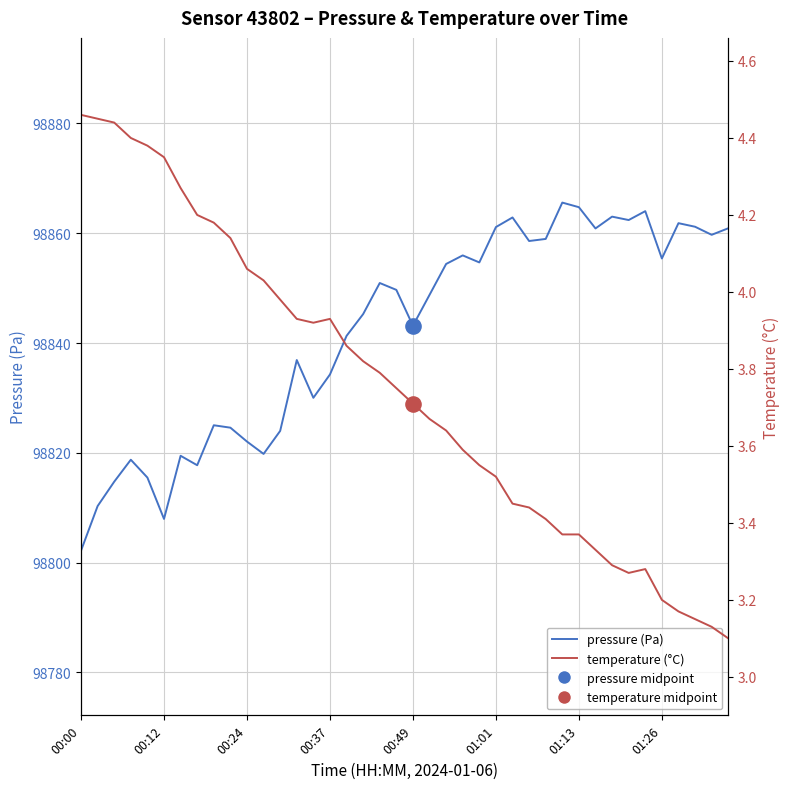

What are all the series names shown in the legend?

pressure (Pa), temperature (°C)